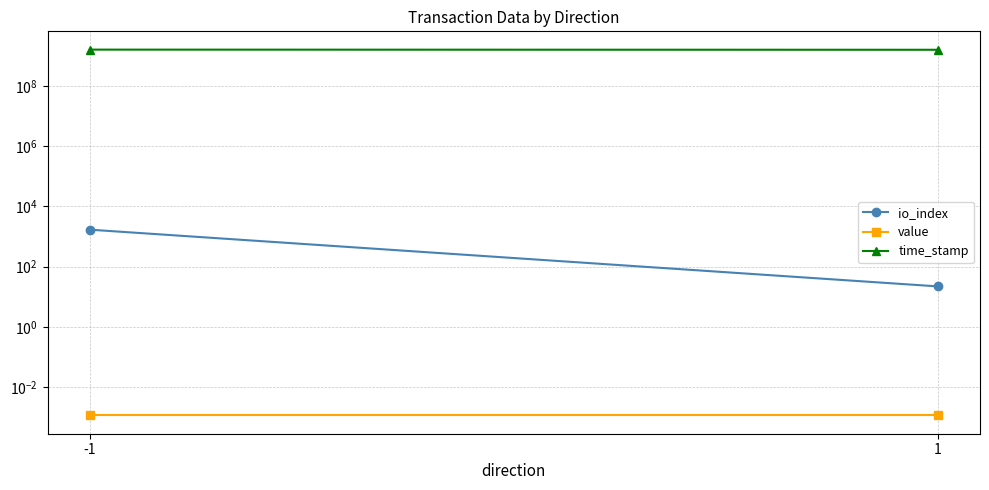

What is the sum of the time_stamp values at -1 and 1?

3166436358.0